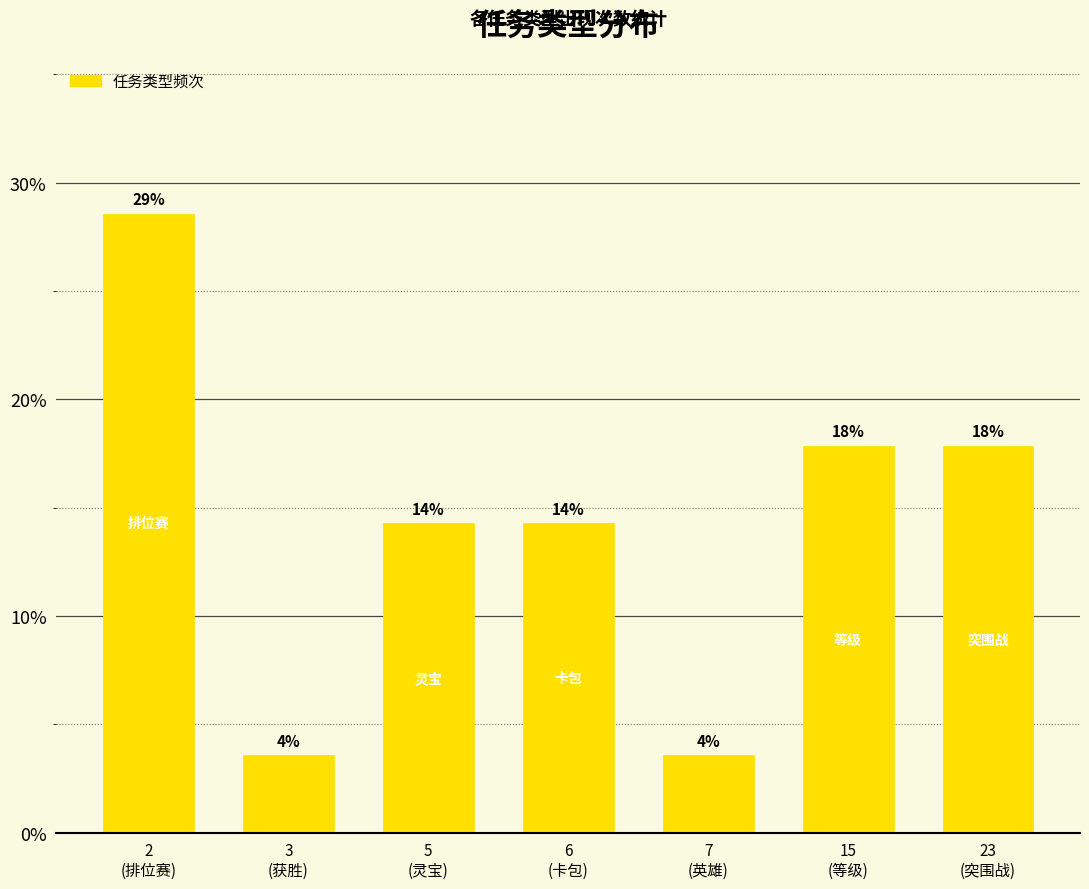

List the labels in order of value, smallest first.

3
(获胜), 7
(英雄), 5
(灵宝), 6
(卡包), 15
(等级), 23
(突围战), 2
(排位赛)